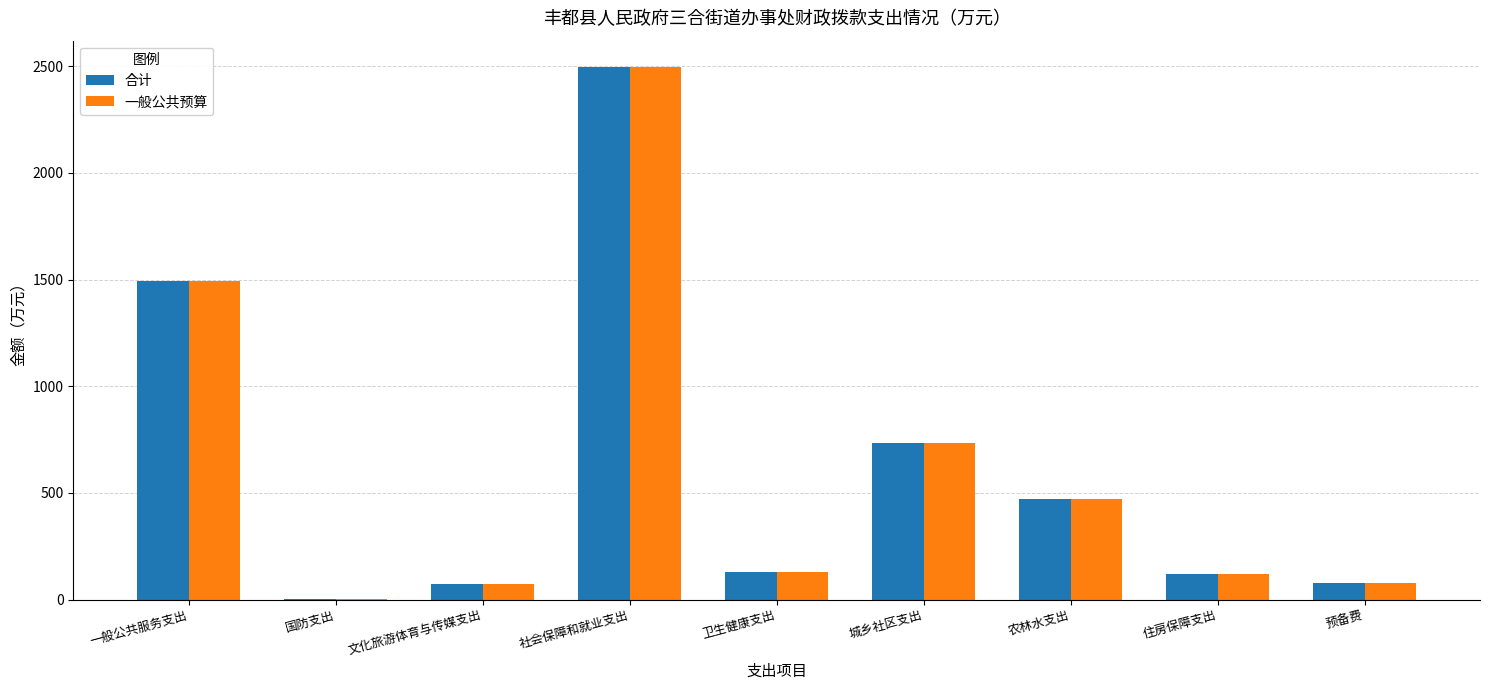

What is the average value of the 一般公共预算 series?

622.3